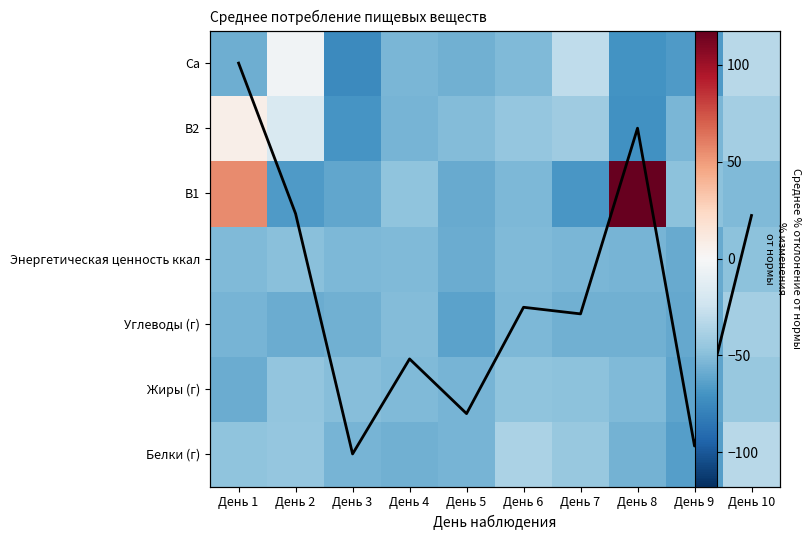

Which series changed the most between День 5 and День 6?

Белки (г)